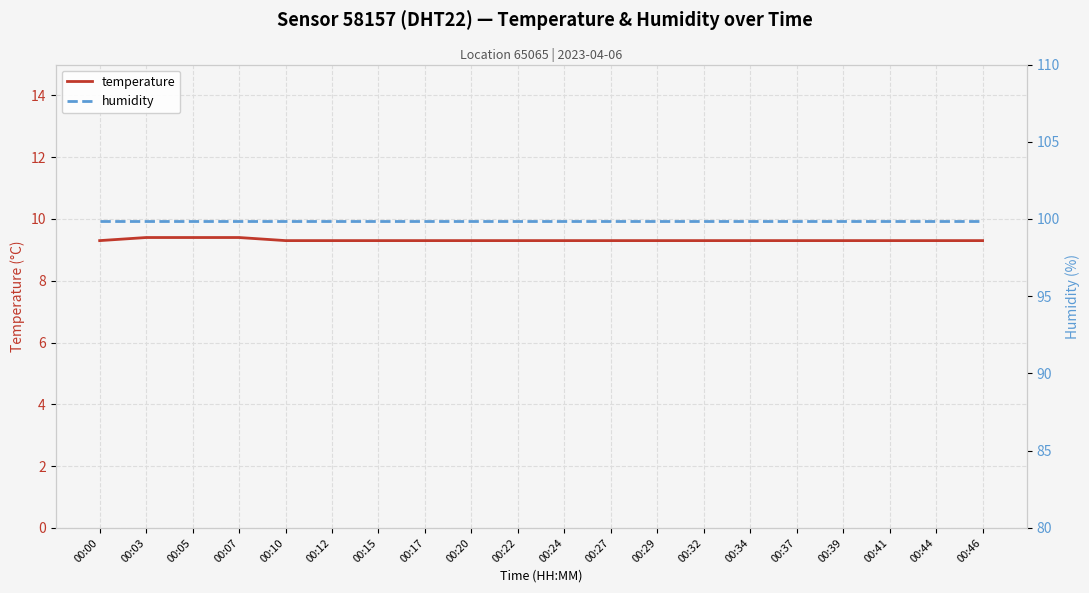

Reading right to left, what are all the values shown in this chart?

temperature: 9.3	9.3	9.3	9.3	9.3	9.3	9.3	9.3	9.3	9.3	9.3	9.3	9.3	9.3	9.3	9.3	9.4	9.4	9.4	9.3
humidity: 99.9	99.9	99.9	99.9	99.9	99.9	99.9	99.9	99.9	99.9	99.9	99.9	99.9	99.9	99.9	99.9	99.9	99.9	99.9	99.9